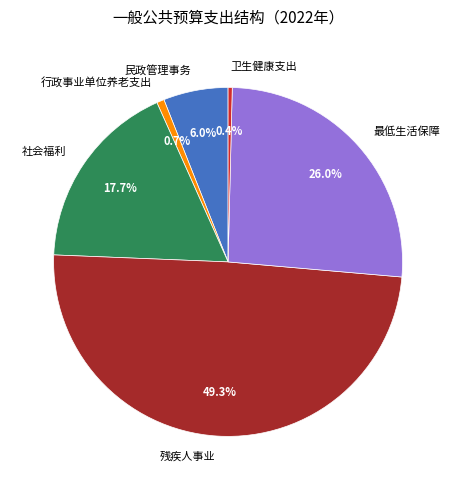

To the nearest percent, what is the combined percentage of 残疾人事业 and 最低生活保障?

75%